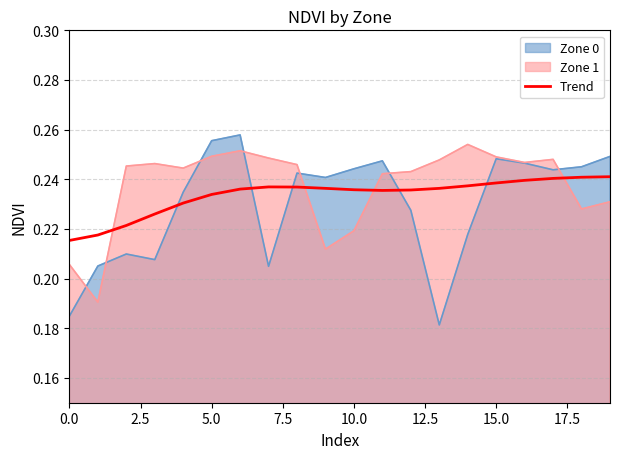

After their last crossing, which series has the higher values: Zone 1 or Trend?

Trend